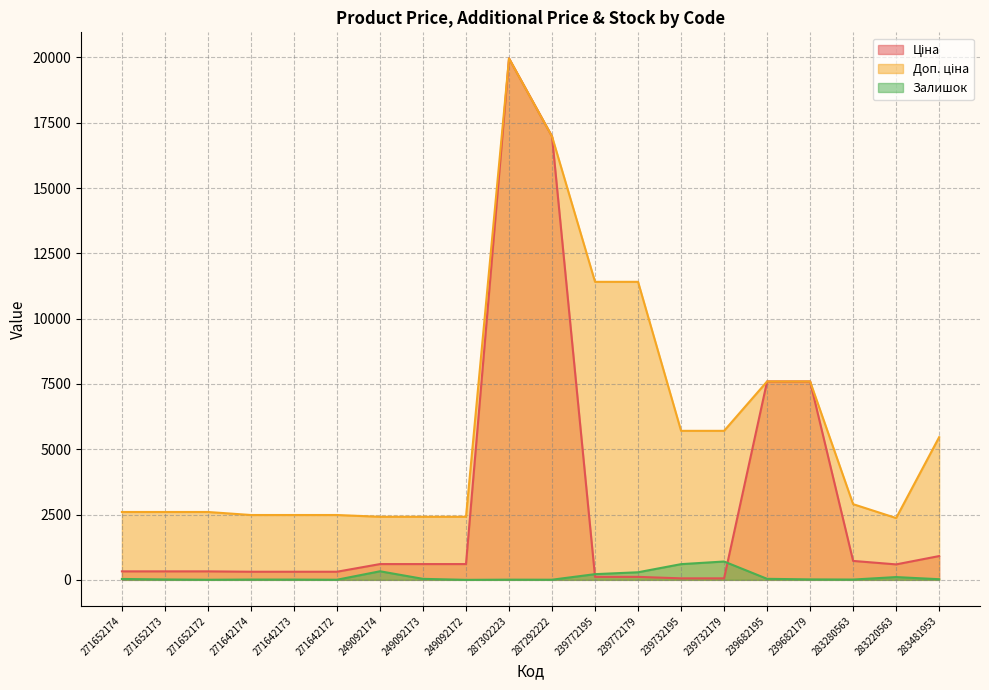

Which category has the lowest value in the Доп. ціна series?

283220563